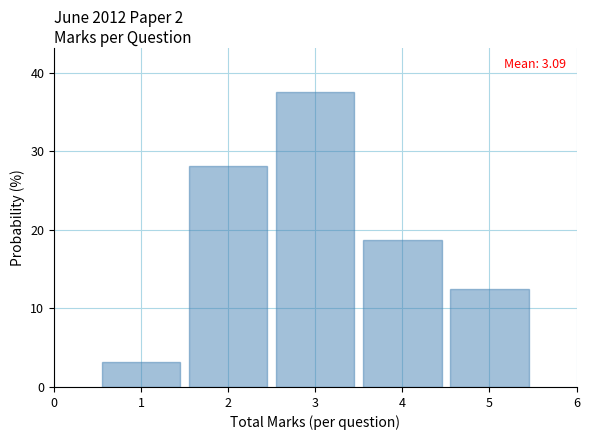

Over which range of the x-axis is the bar tallest?

2.5 to 3.5